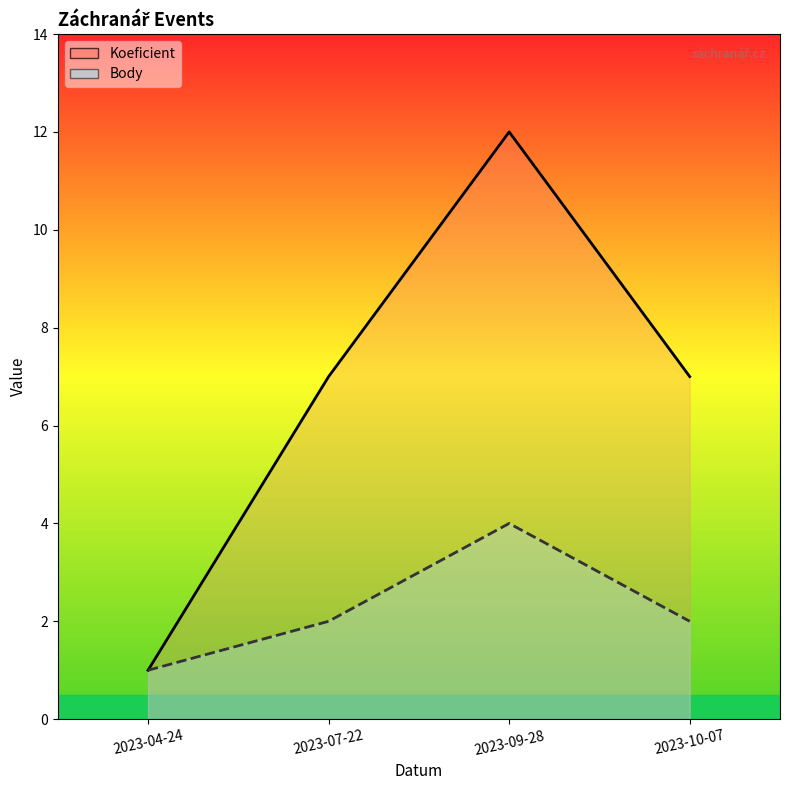

True or false: Body and Koeficient cross at least once.

False